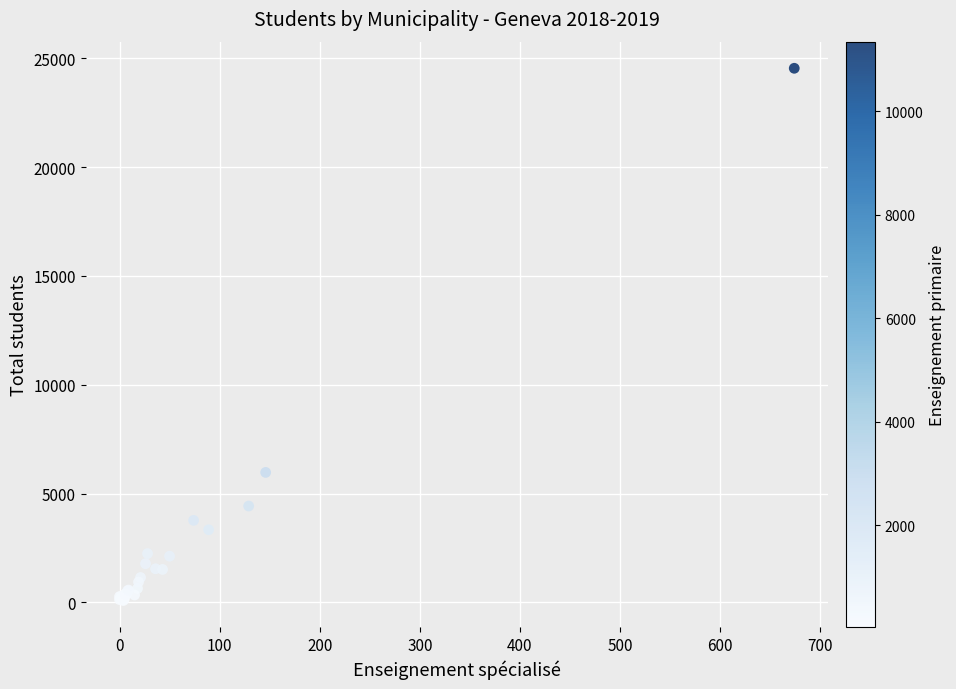

What Y value in the scatter plot is closest to 12315?

5972